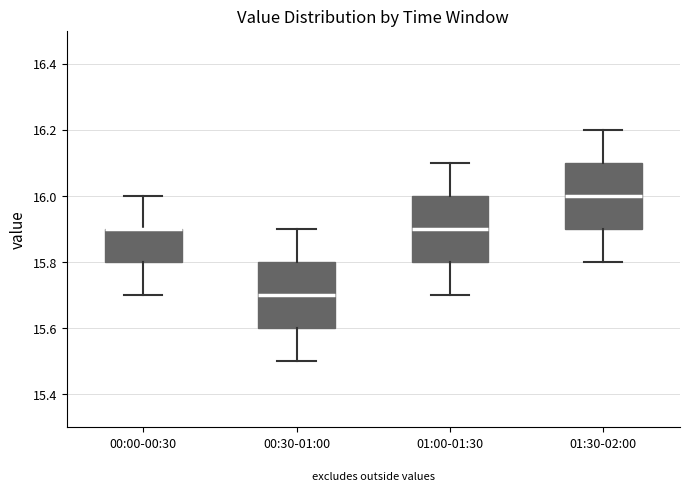

Reading left to right, transcribe this box plot: for each box, give where its median line is, the range the box spans, and where its two whiskers end, as read against the y-axis. The values are not printed on the chart, so give them approximately, as read against the axis.

00:00-00:30: median 15.9 (drawn on the box's upper edge), box 15.8 to 15.9, whiskers 15.7 to 16.0
00:30-01:00: median 15.7, box 15.6 to 15.8, whiskers 15.5 to 15.9
01:00-01:30: median 15.9, box 15.8 to 16.0, whiskers 15.7 to 16.1
01:30-02:00: median 16.0, box 15.9 to 16.1, whiskers 15.8 to 16.2